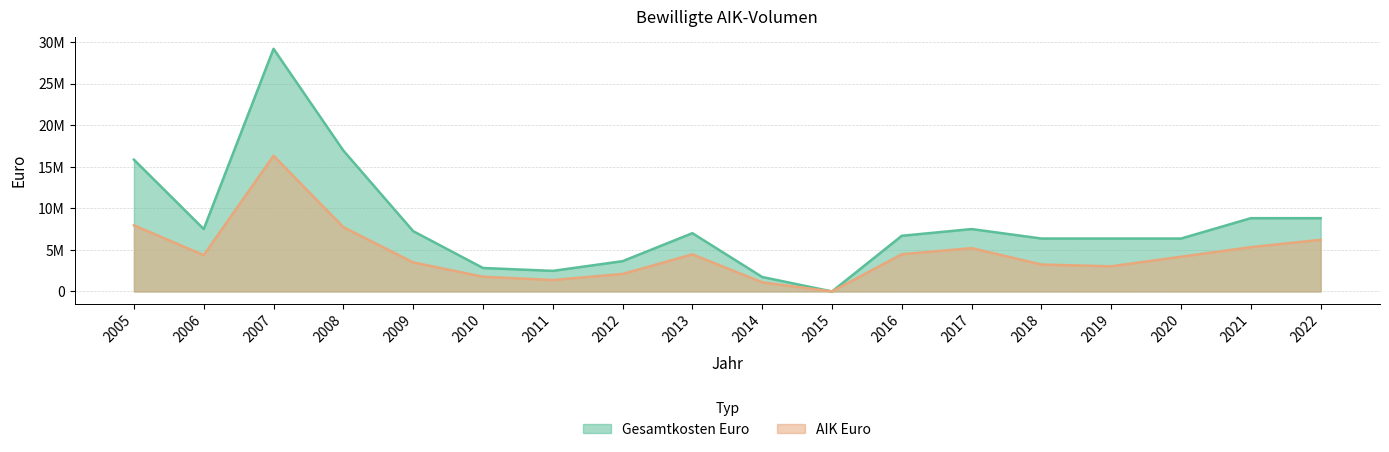

How many distinct data groups are displayed?

2